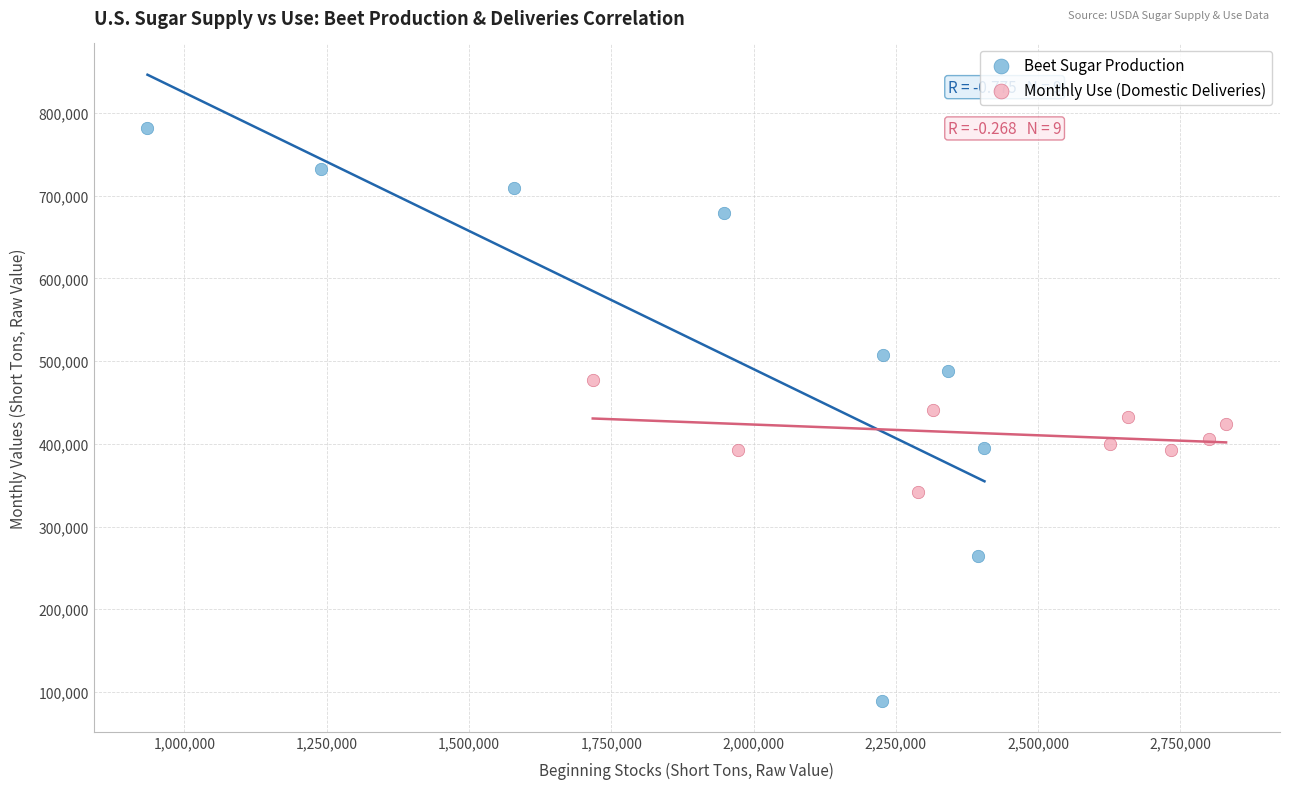

Which series contains the highest Y value?

Beet Sugar Production